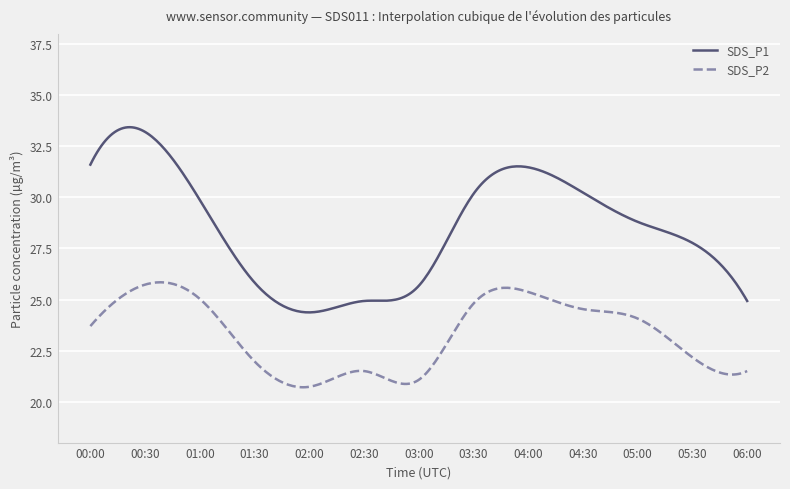

Which series has the largest total across all categories?

SDS_P1